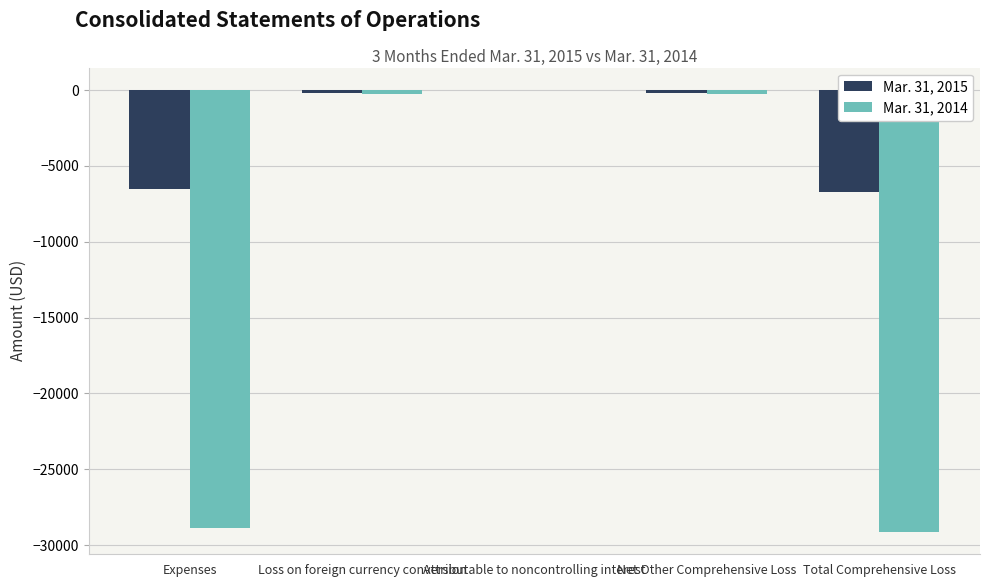

What is the sum of all Mar. 31, 2014 values?

-58533